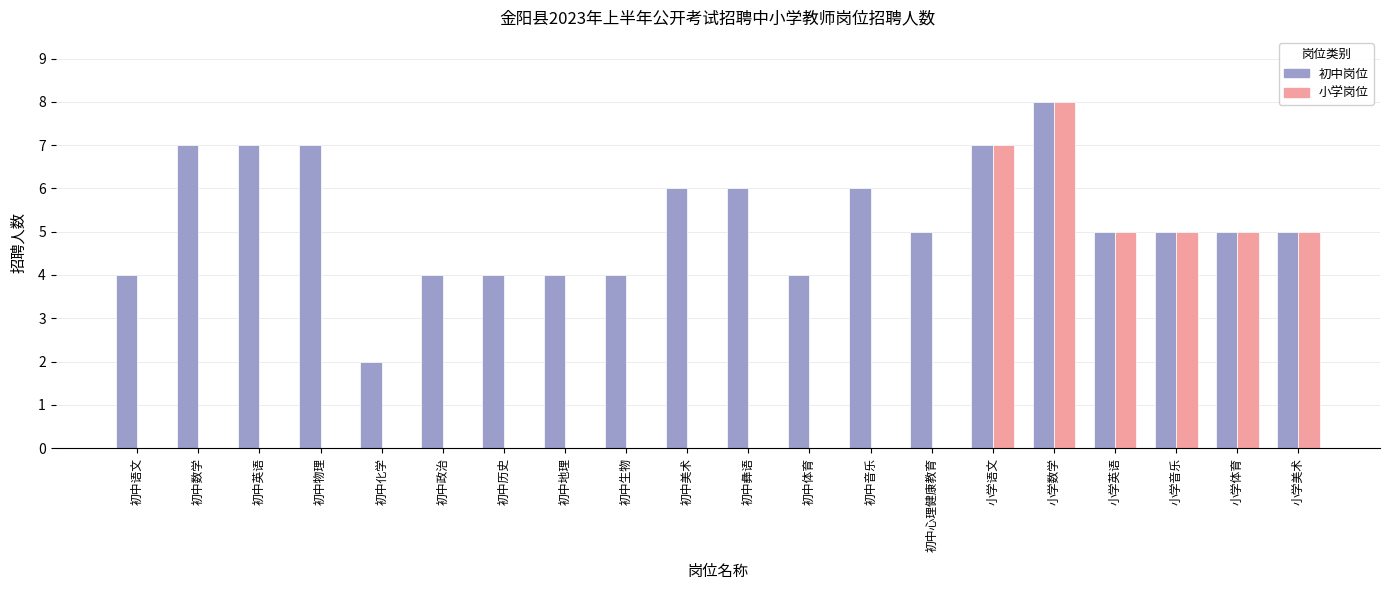

What is the total value across all series at 初中彝语?

6